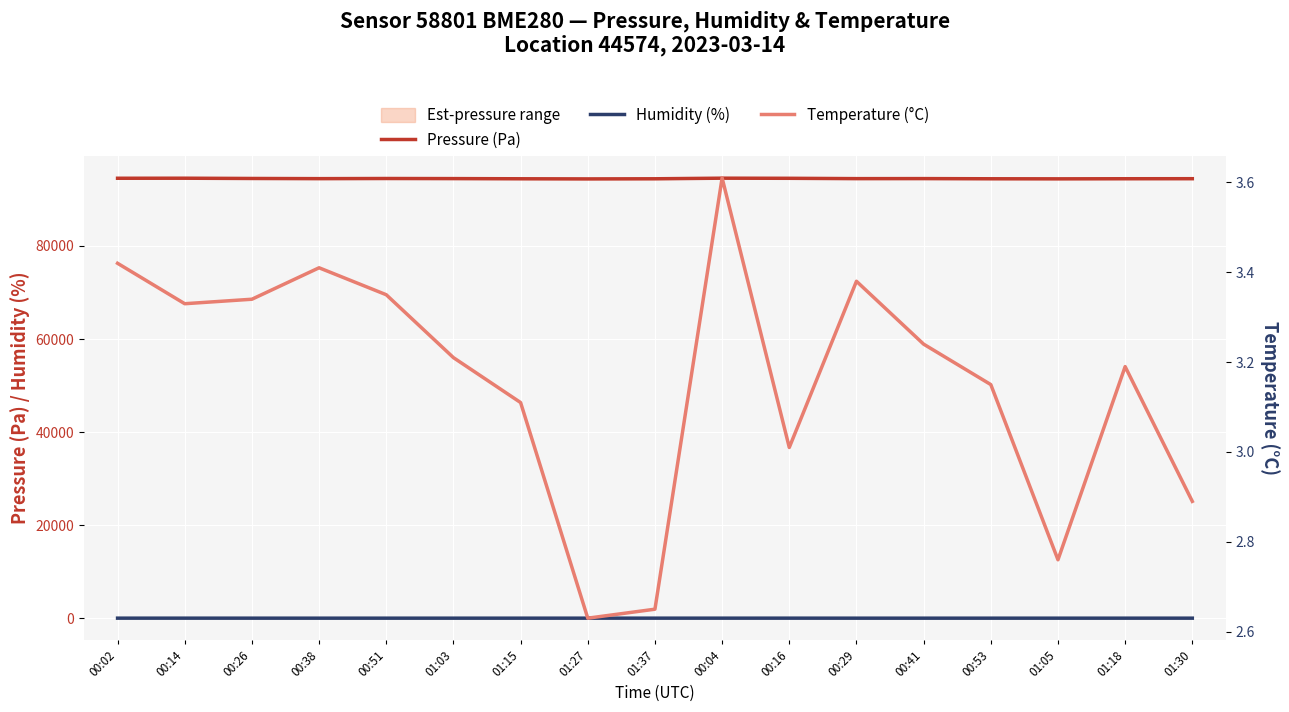

What is the sum of all Temperature (°C) values?

53.7